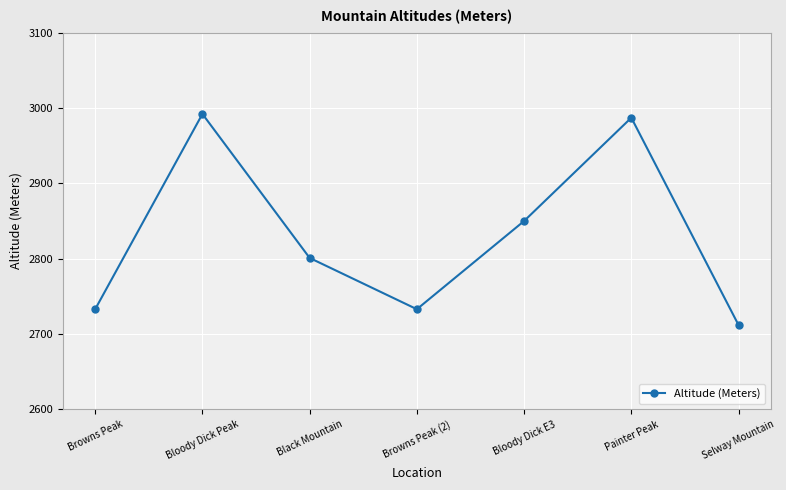

Where is the data nearest to the value 2852?

Bloody Dick E3